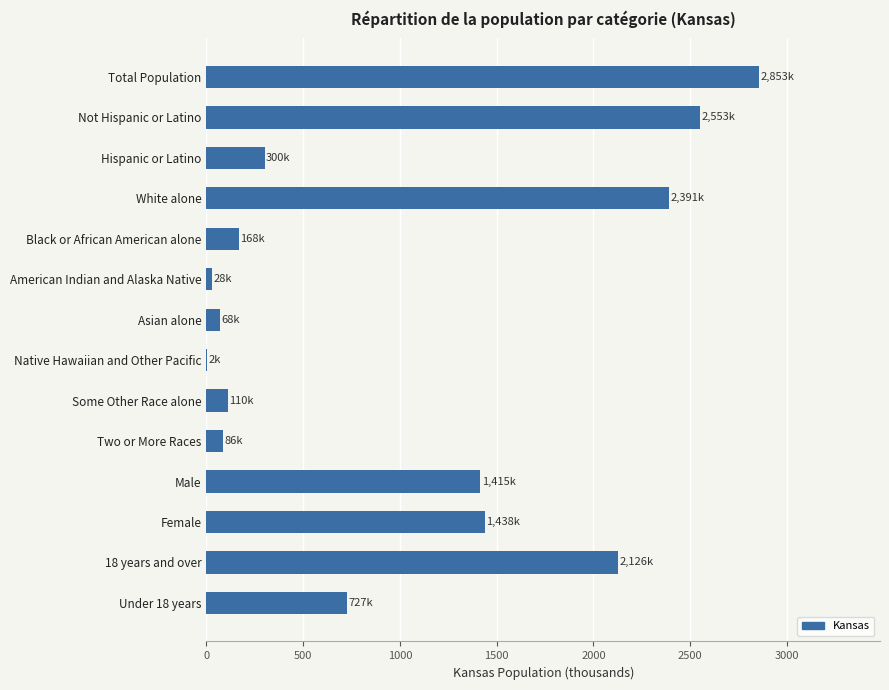

Are the bars horizontal?

Yes